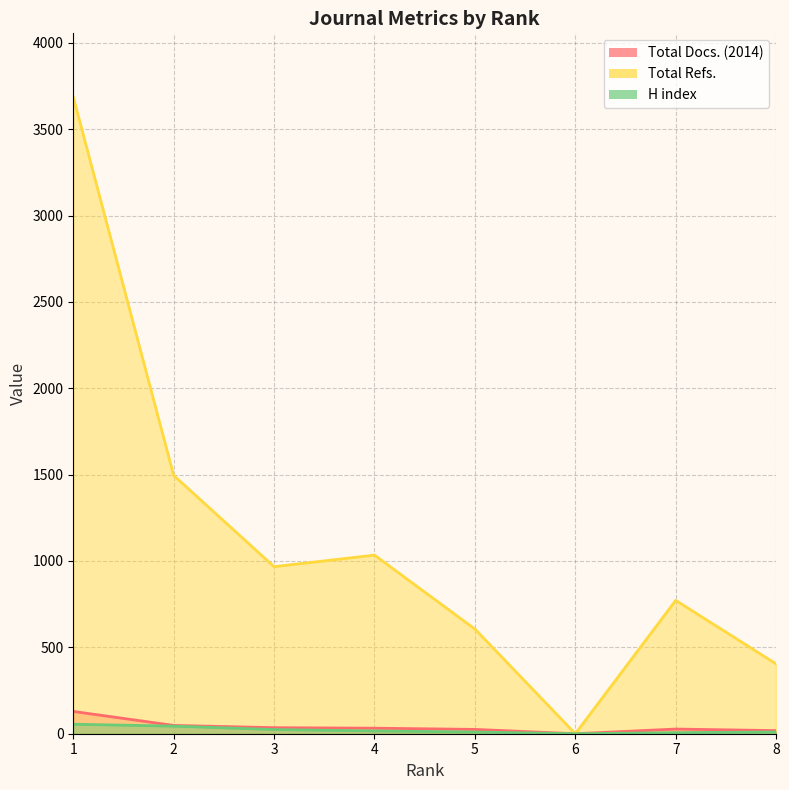

Which series changed the most between 1 and 2?

Total Refs.